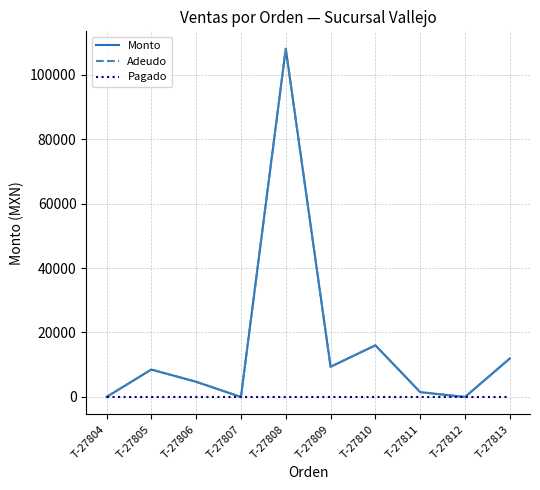

Is the value of Pagado at T-27810 greater than the value of Adeudo at T-27811?

No